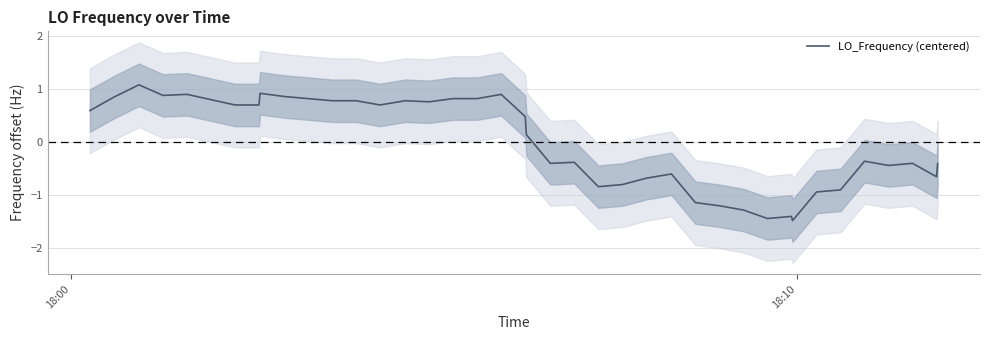

What is the highest value of the LO_Frequency (centered) series?

1.1